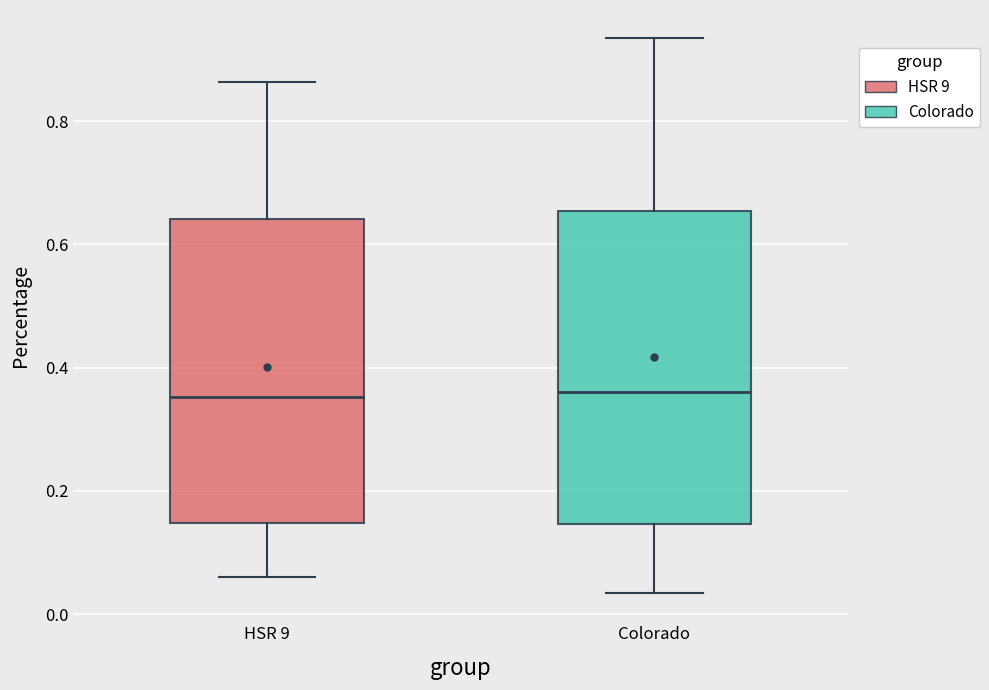

Reading left to right, read every box against the y-axis: the position of its median line, the range the box covers, and the ends of its whiskers. The values are not printed on the chart, so give them approximately, as read against the axis.

HSR 9: median 0.36, box 0.14 to 0.64, whiskers 0.06 to 0.86
Colorado: median 0.36, box 0.14 to 0.66, whiskers 0.04 to 0.94